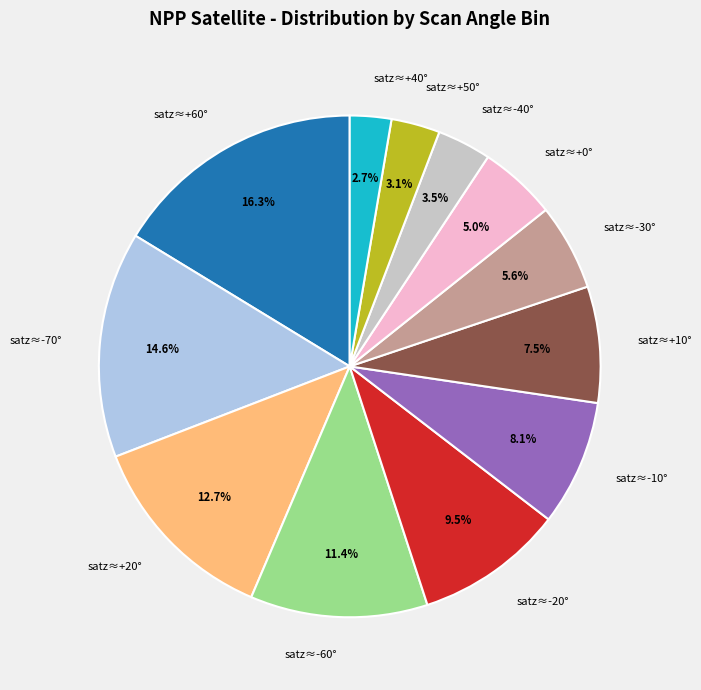

Count the number of slices in the pie.

12